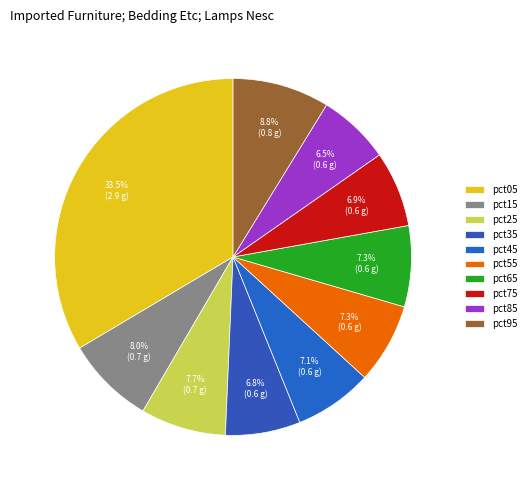

True or false: pct65 accounts for 7% of the total.

True